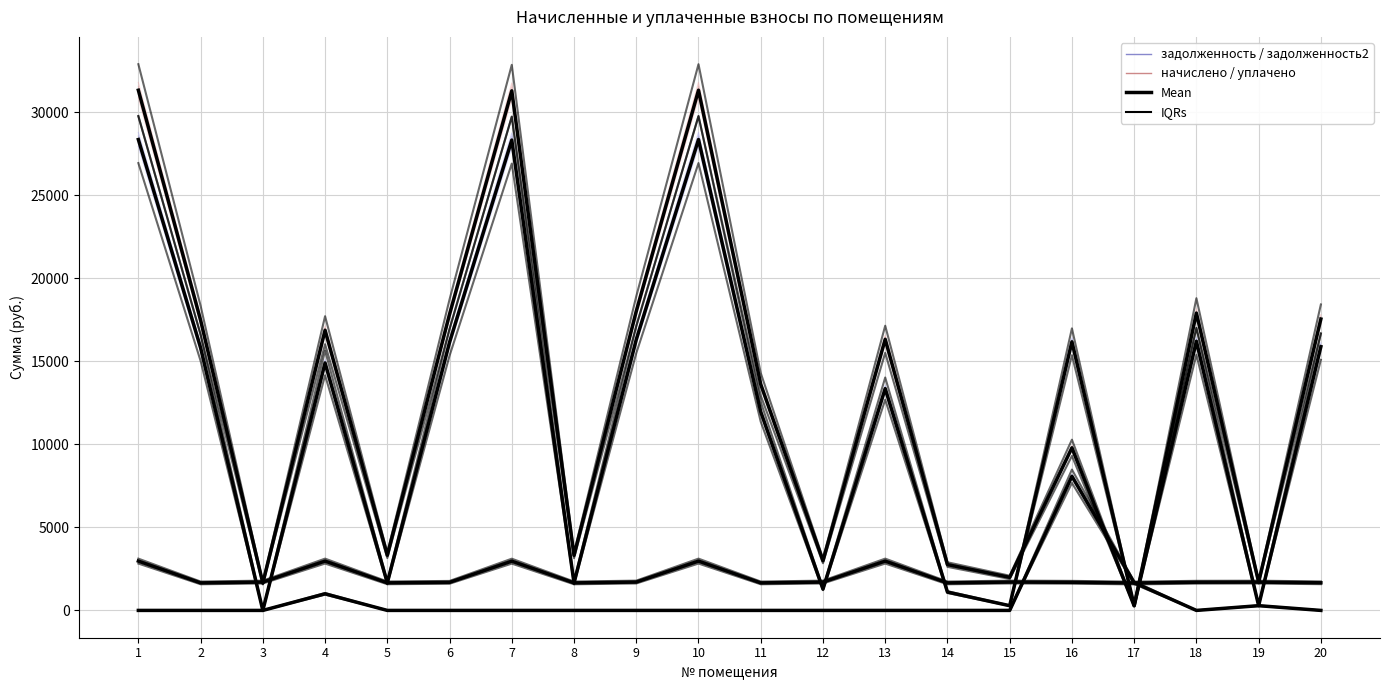

Reading right to left, transcribe all the data shown in this chart.

задолженность: 20=15884.6	19=284.1	18=16209.5	17=295.1	16=16177.1	15=283.7	14=1104.5	13=13358.5	12=1283.4	11=11959.7	10=28358.5	9=16306.9	8=1656.8	7=28326.0	6=16144.6	5=1660.2	4=14904.6	3=0.0	2=15819.7	1=28358.5
начислено: 20=1663.6	19=1704.4	18=1697.6	17=1650.0	16=1694.2	15=1707.8	14=1656.8	13=2969.9	12=1707.8	11=1656.8	10=2969.9	9=1707.8	8=1656.8	7=2966.5	6=1690.8	5=1660.2	4=2969.9	3=1707.8	2=1656.8	1=2969.9
уплачено: 20=0.0	19=285.0	18=0.0	17=1670.0	16=8078.4	15=0.0	14=0.0	13=0.0	12=0.0	11=0.0	10=0.0	9=0.0	8=0.0	7=0.0	6=0.0	5=0.0	4=1000.0	3=0.0	2=0.0	1=0.0
задолженность2: 20=17548.2	19=1703.5	18=17907.1	17=275.1	16=9792.9	15=1991.5	14=2761.3	13=16328.5	12=2991.2	11=13616.5	10=31328.5	9=18014.7	8=3313.6	7=31292.5	6=17835.4	5=3320.4	4=16874.5	3=1645.3	2=17476.5	1=31328.5